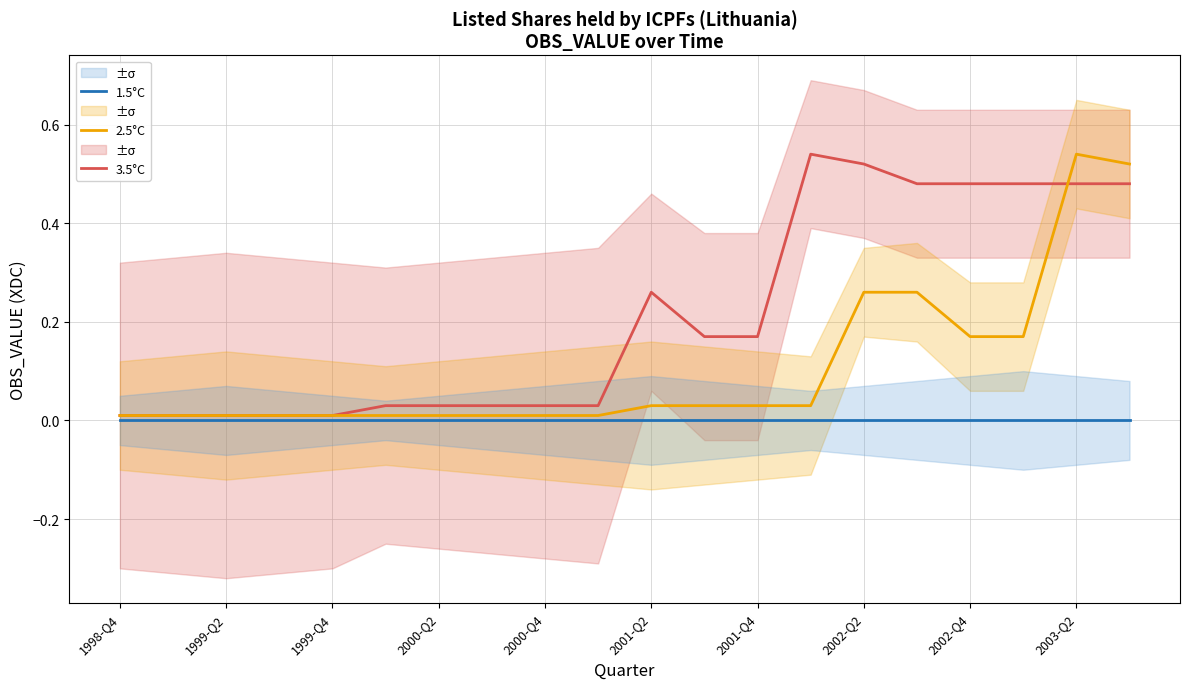

True or false: 2.5°C and 1.5°C intersect in this chart.

False